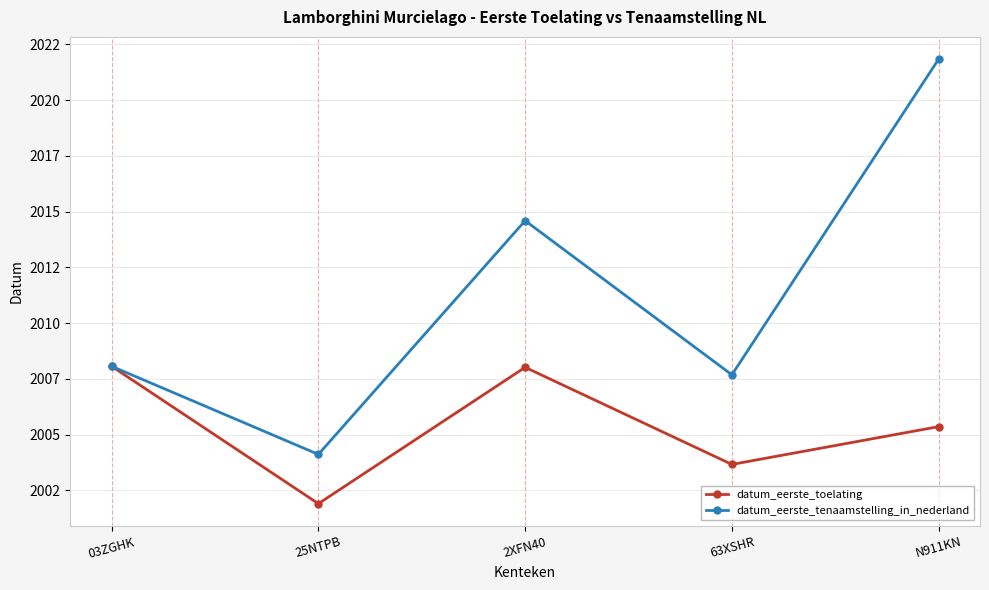

What is the label of the 3rd point from the left?

2XFN40